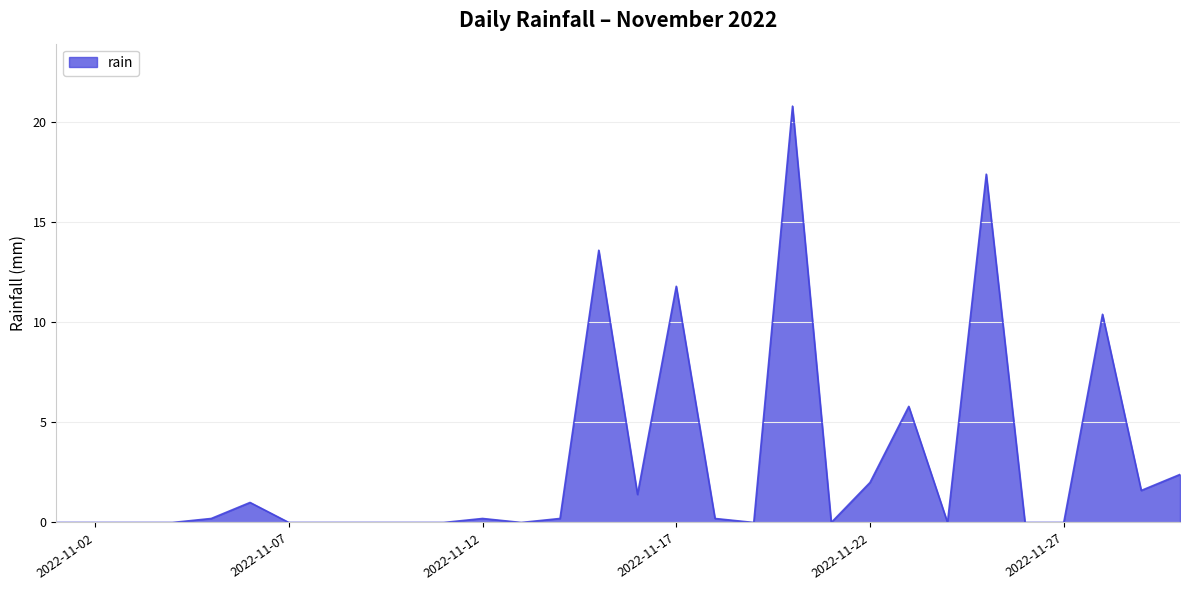

True or false: the data has more than 2 interior local peaks.

True